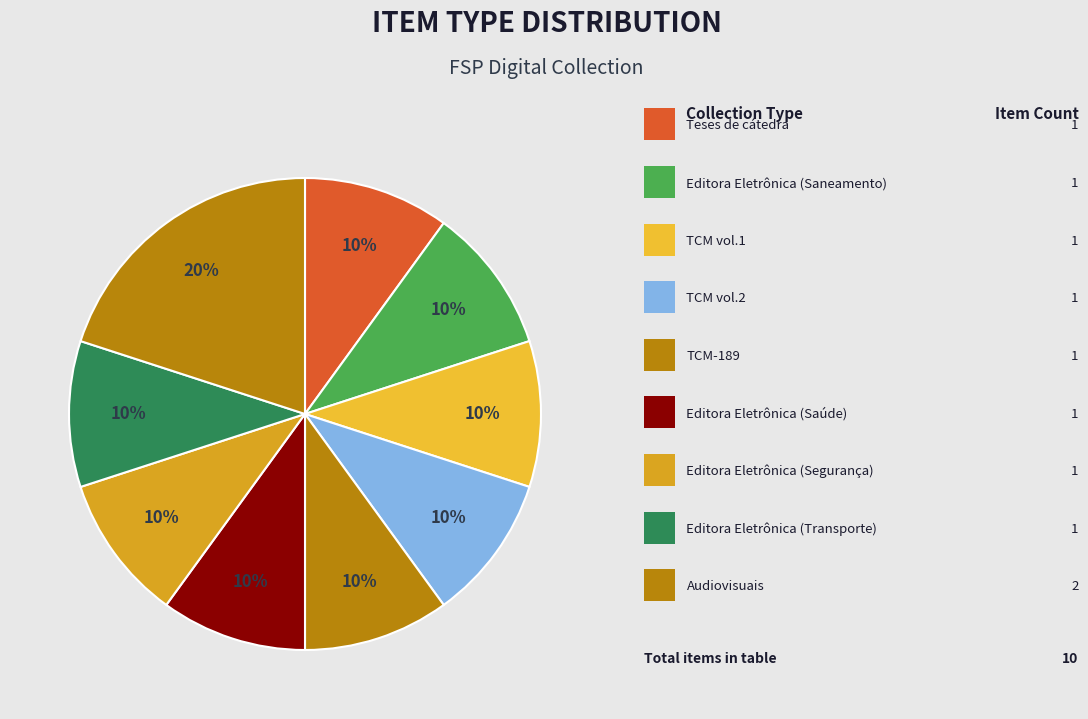

How many segments does this pie chart have?

9